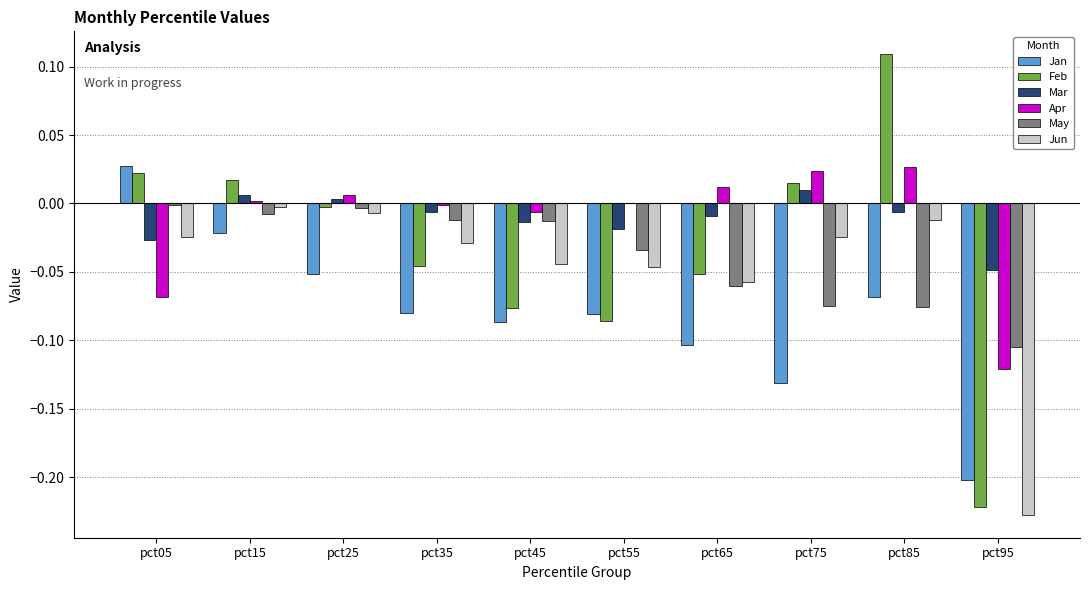

Which series has the largest range (max minus min)?

Feb